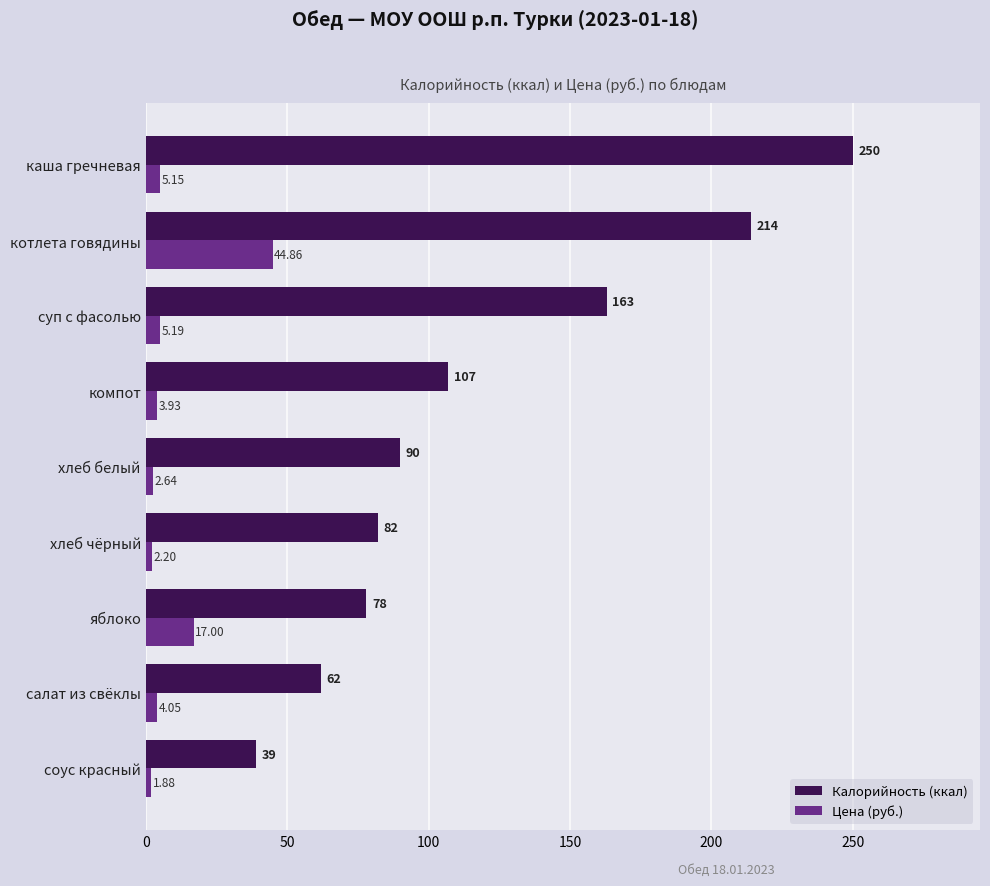

Which series has the largest total across all categories?

Калорийность (ккал)